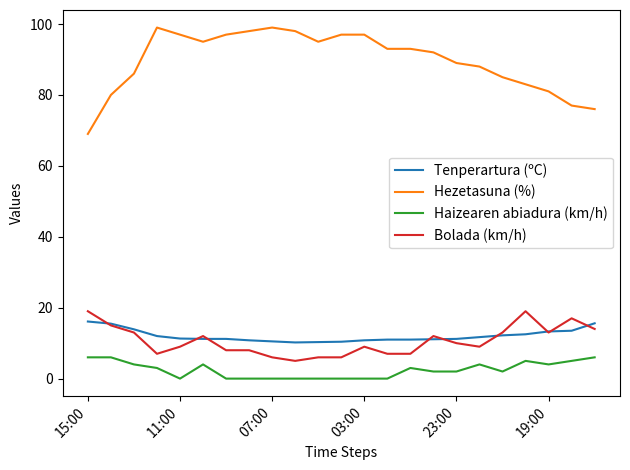

What is the greatest value displayed?

99.0